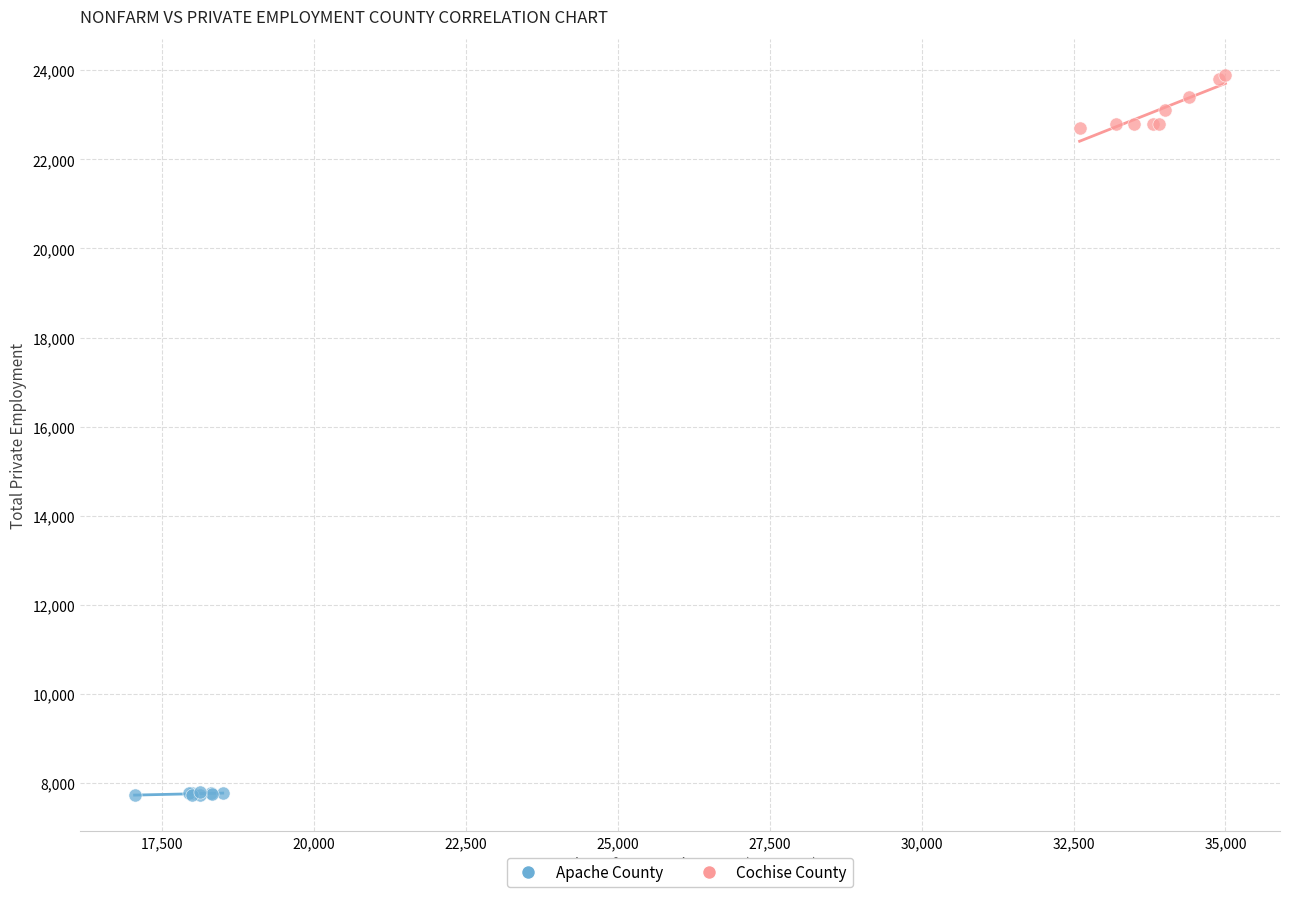

Which series has the widest spread of Y values?

Cochise County